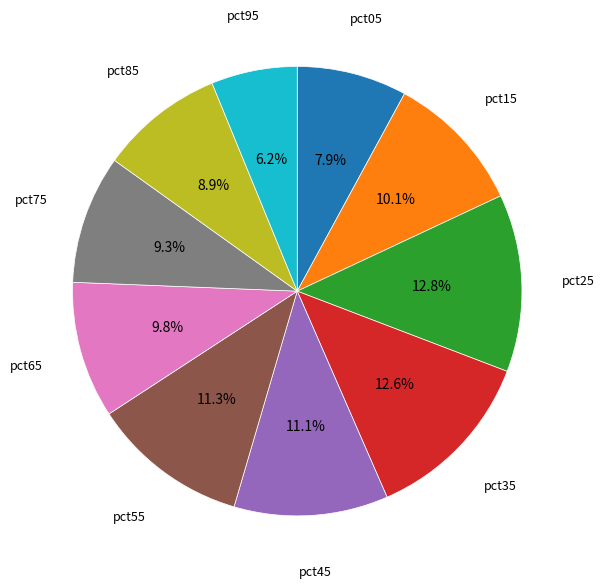

How many slices are in this pie chart?

10